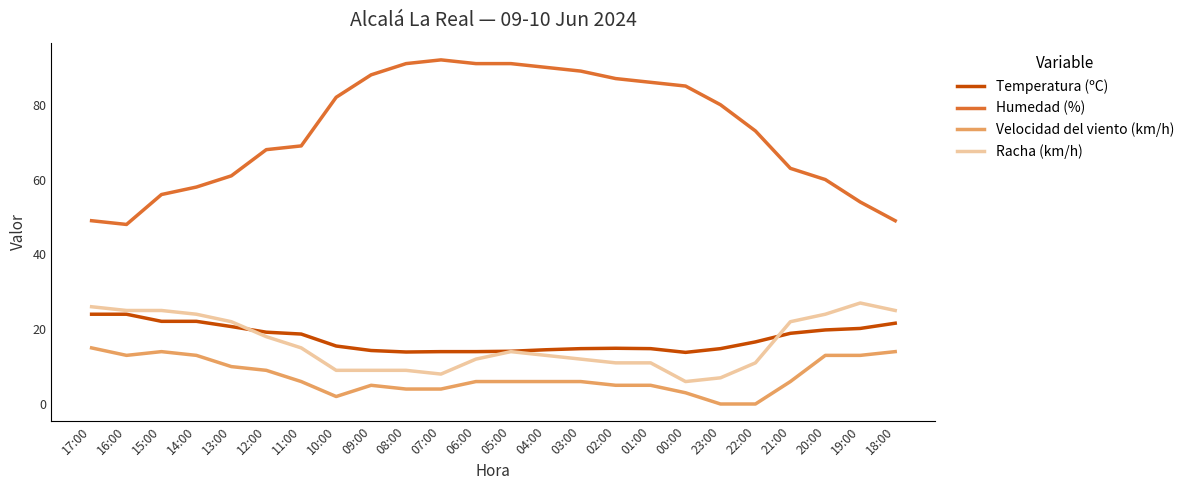

What is the total value across all series at 17:00?

114.0